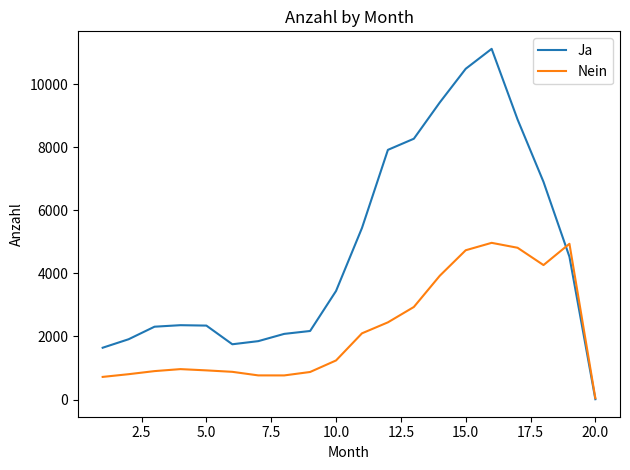

Which series has the largest total across all categories?

Ja